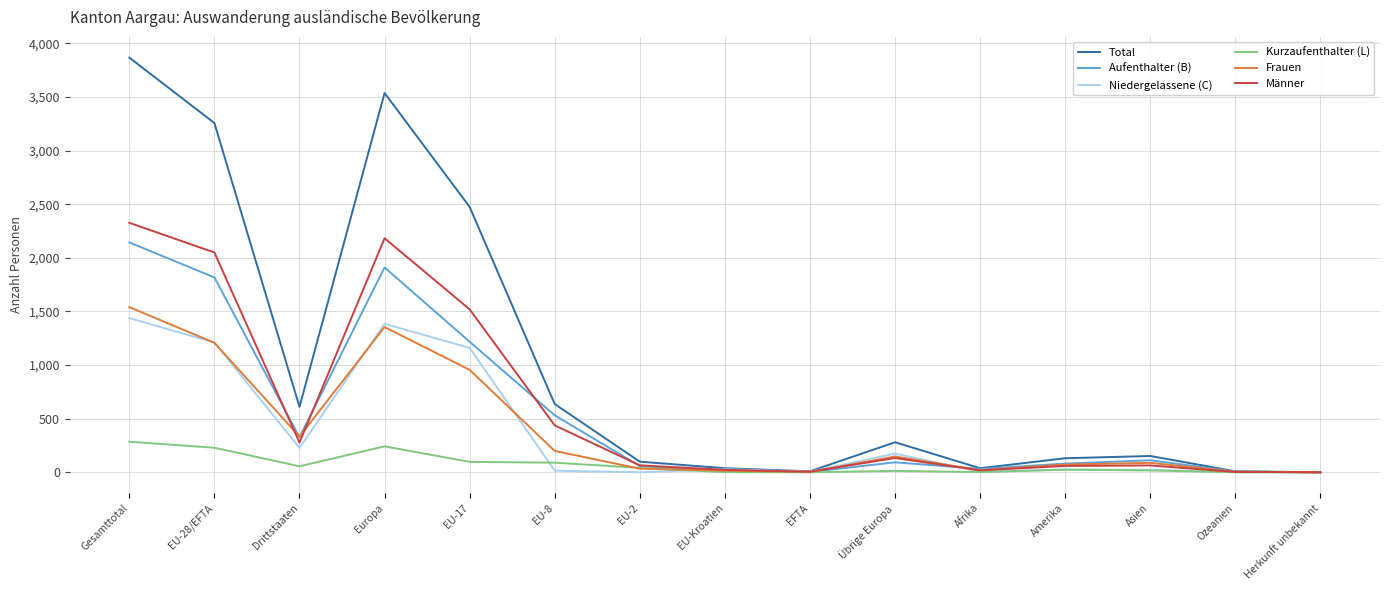

Which series has the widest spread of values?

Total